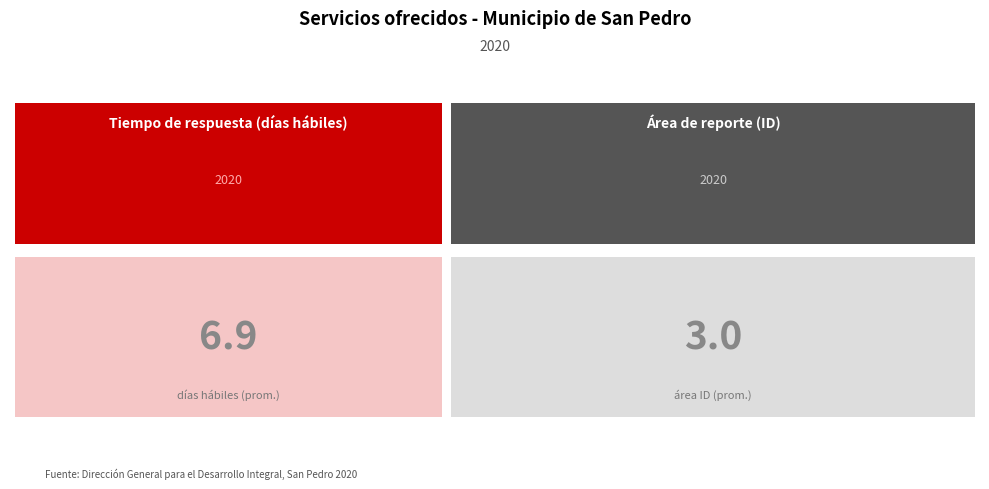

The value of Área de reporte at SIPINNA is 3. True or false?

False